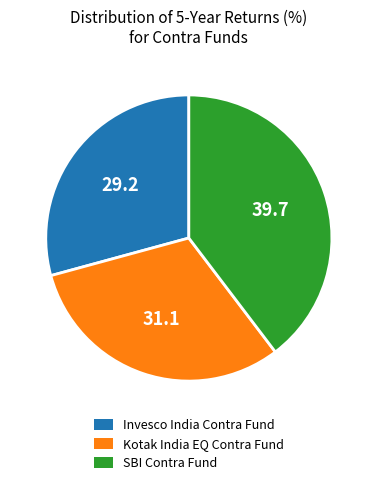

What is the largest slice in the pie chart?

SBI Contra Fund